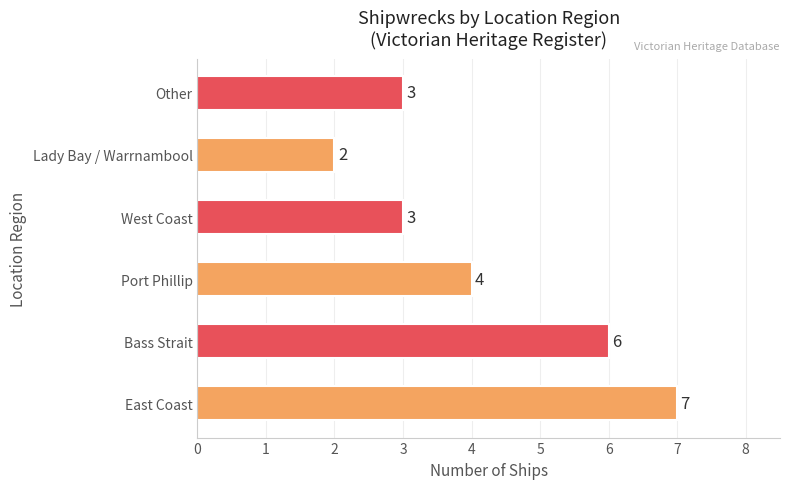

The value at West Coast is 3. True or false?

True